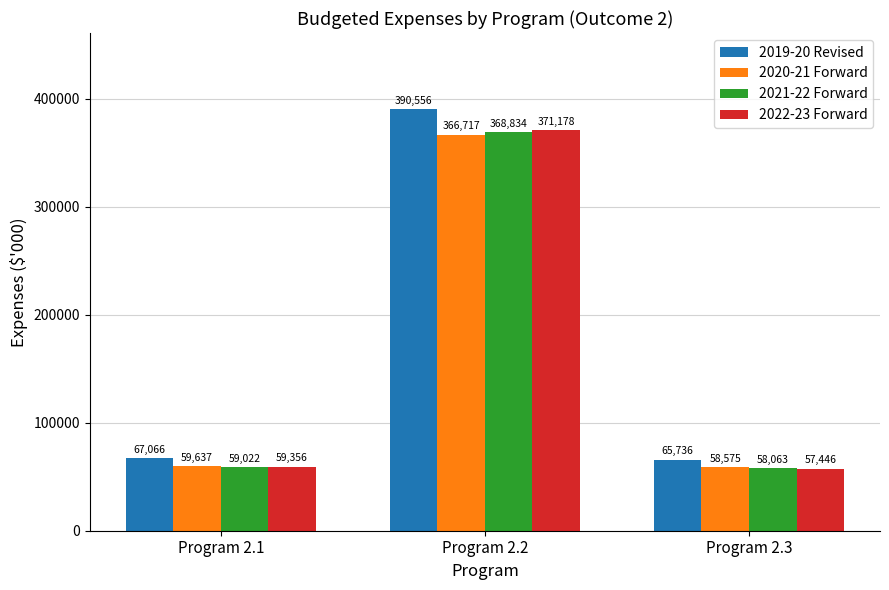

How many bars are there in total?

12